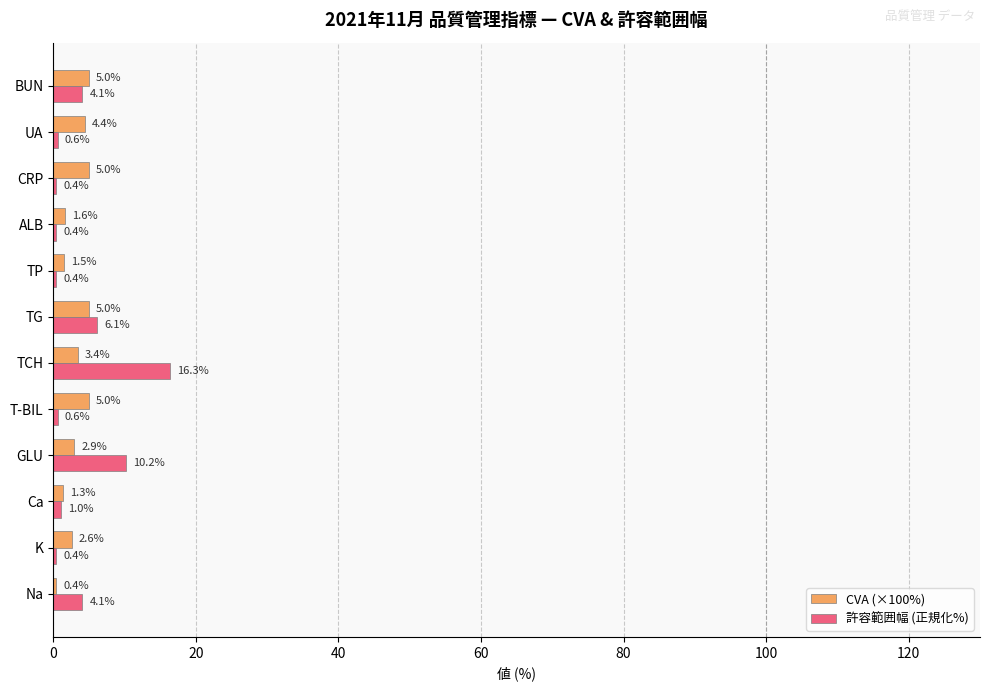

How many series are shown in this chart?

2